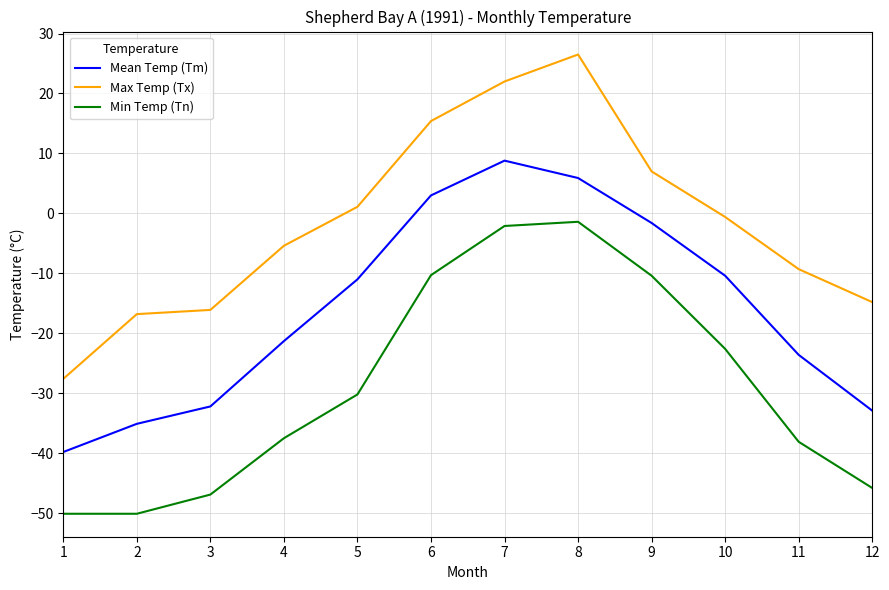

What are all the series names shown in the legend?

Mean Temp (Tm), Max Temp (Tx), Min Temp (Tn)